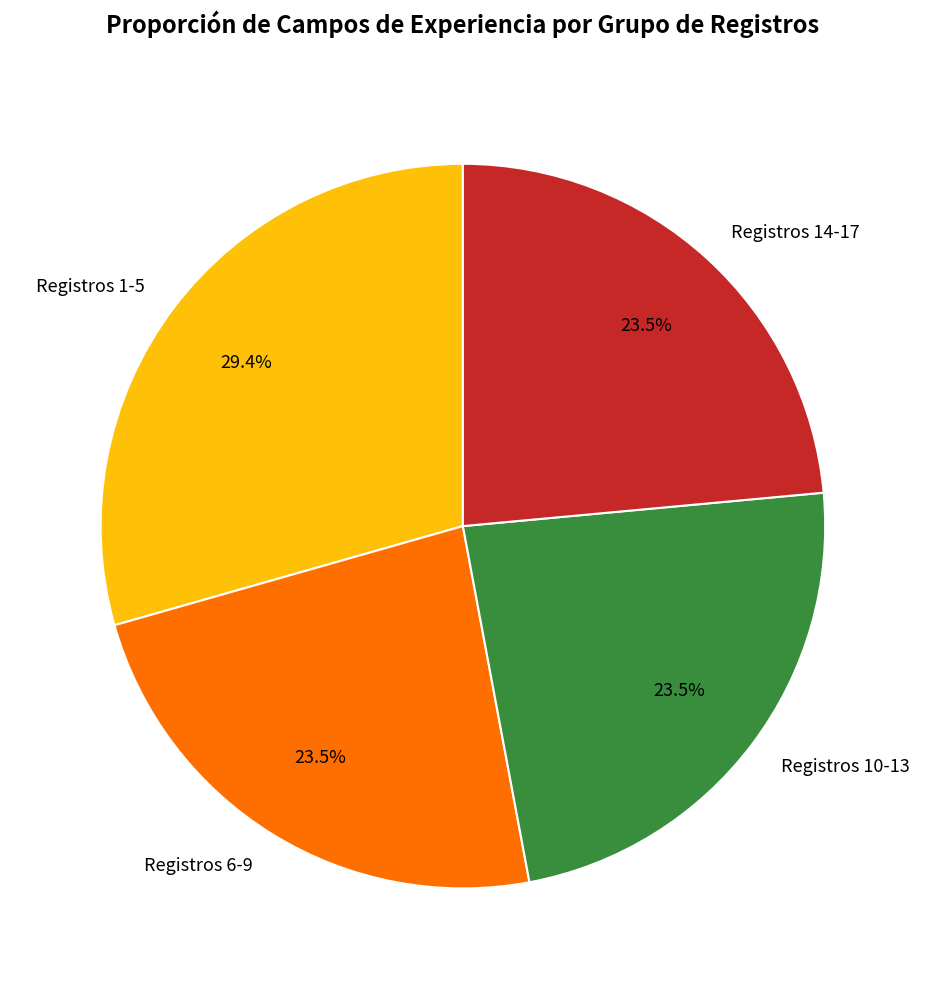

How many segments does this pie chart have?

4